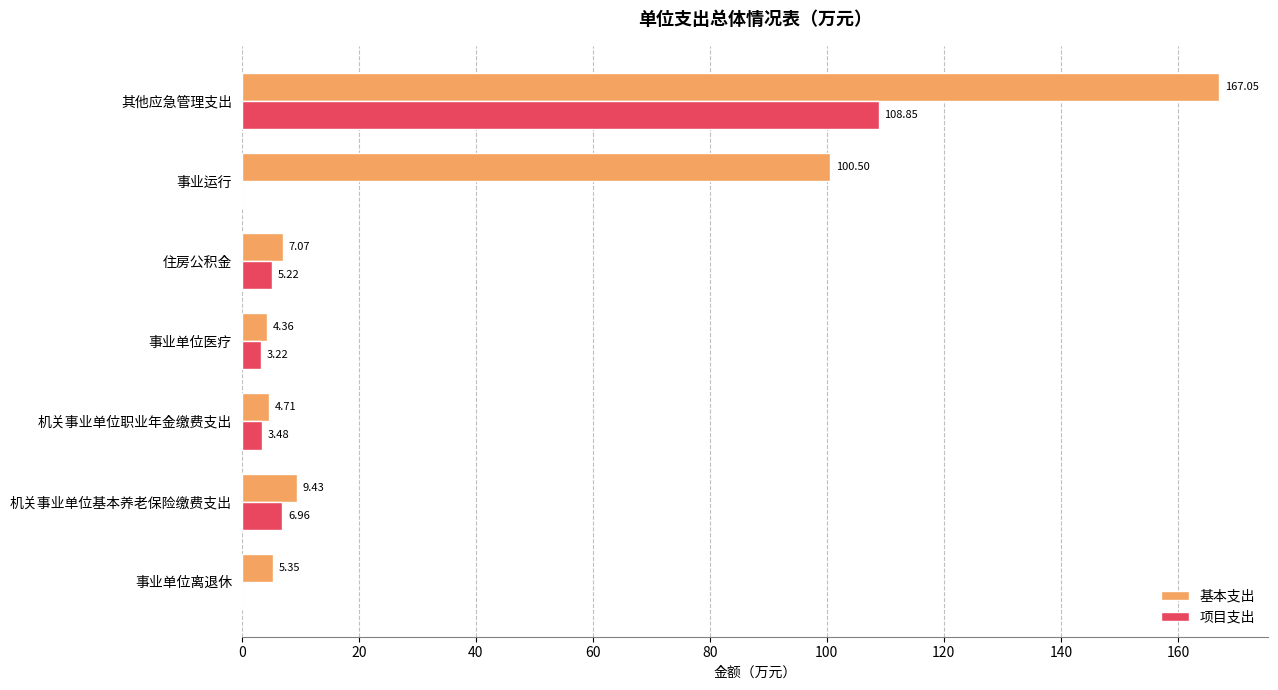

At which label is 项目支出 closest to 54?

机关事业单位基本养老保险缴费支出